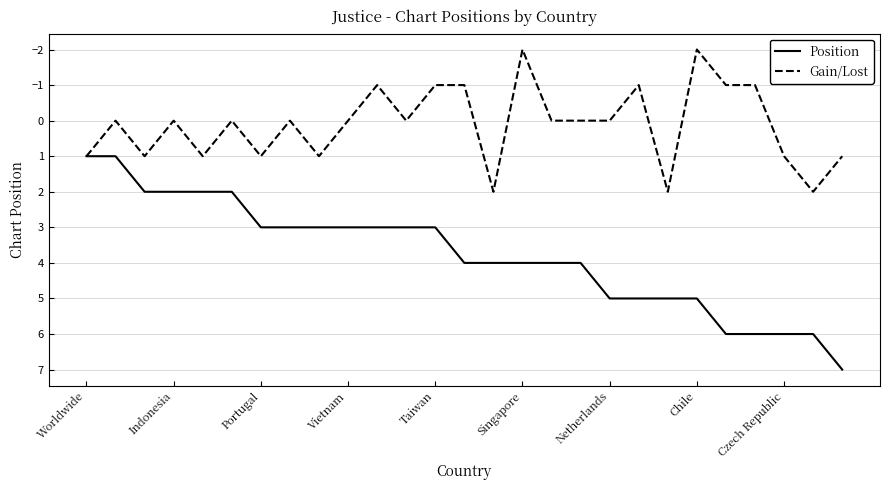

What is the maximum value for Position?

7